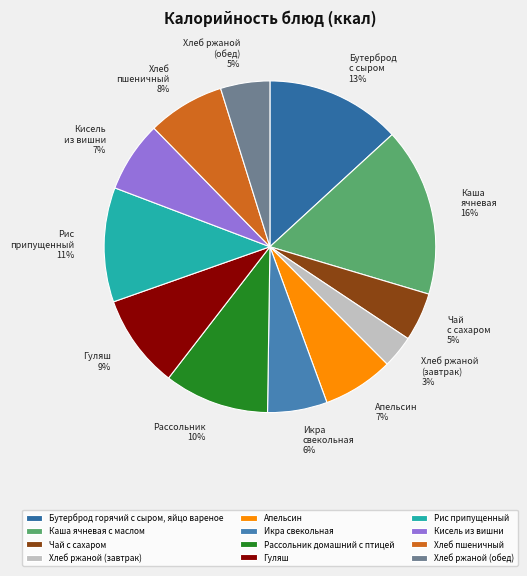

How many segments does this pie chart have?

12